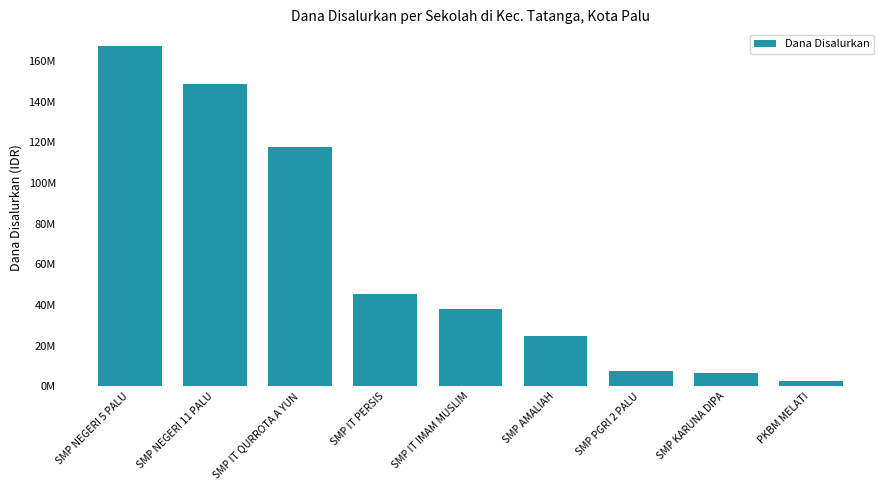

Are the bars horizontal?

No